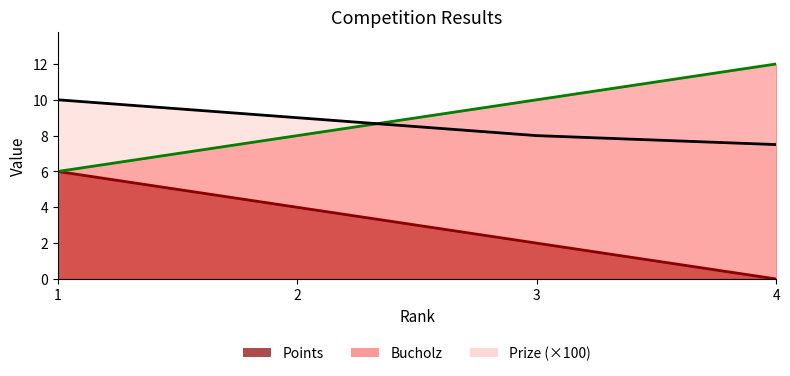

What is the value of the Prize point at the 4th from the left?

7.5